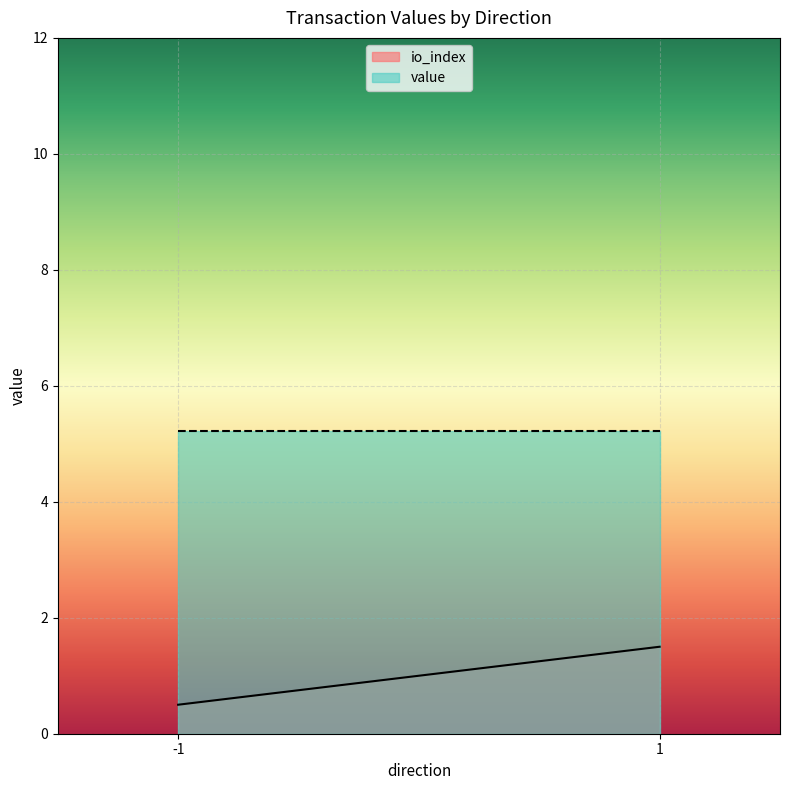

Which series changed the most between -1 and 1?

io_index